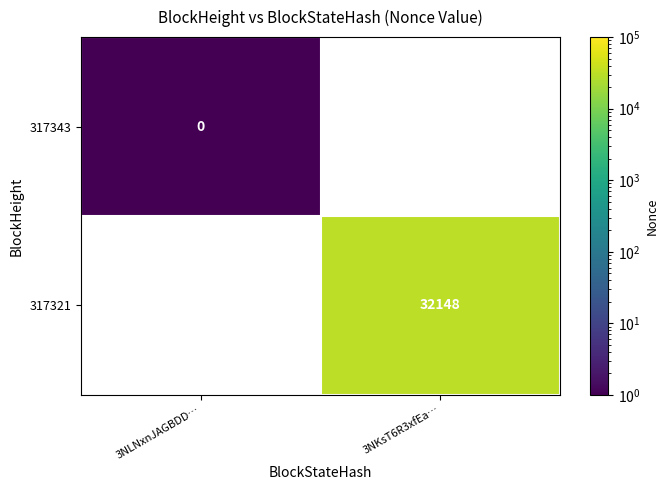

Is it true that 317321 equals 32148.0 at 3NKsT6R3xfEa…?

True